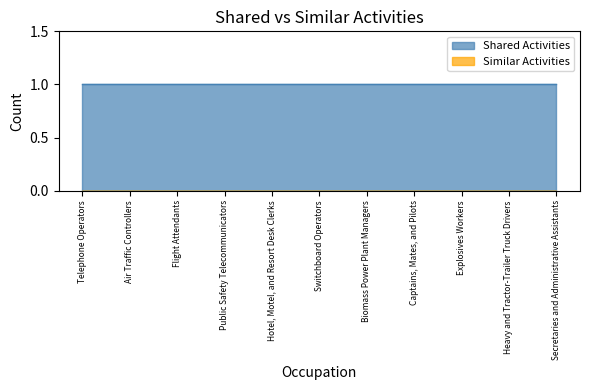

Does the chart have visible grid lines?

No